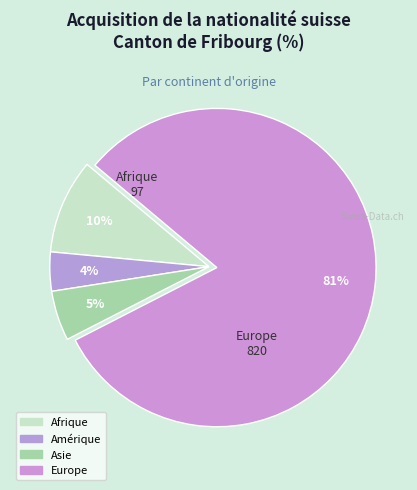

What is the smallest slice in the pie chart?

Amérique